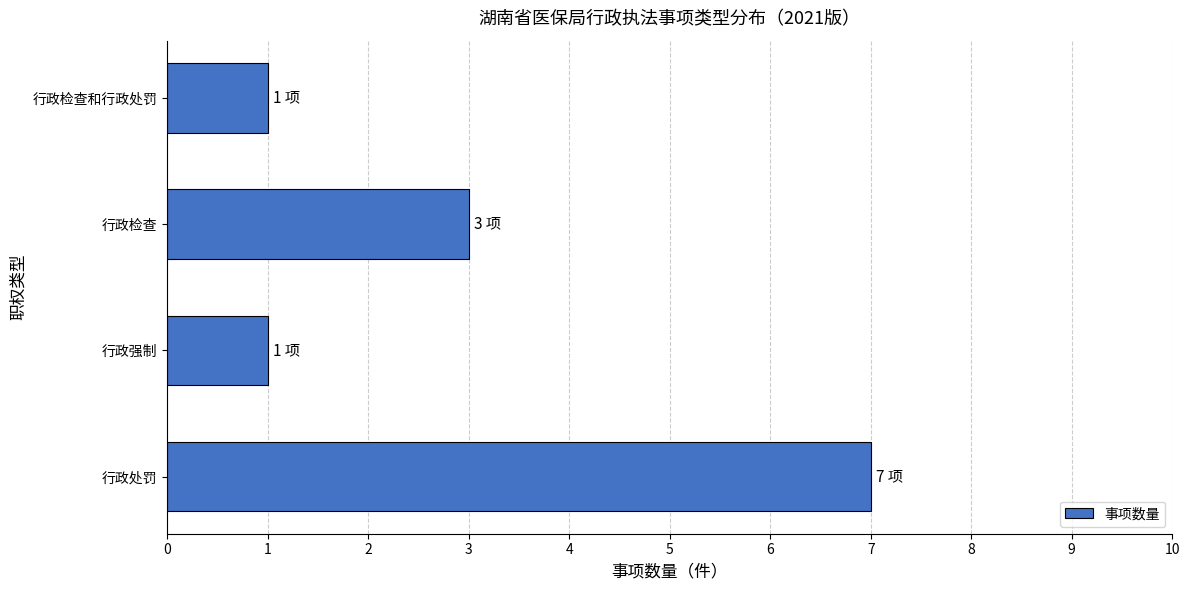

What is the difference between the maximum and second lowest values?

6